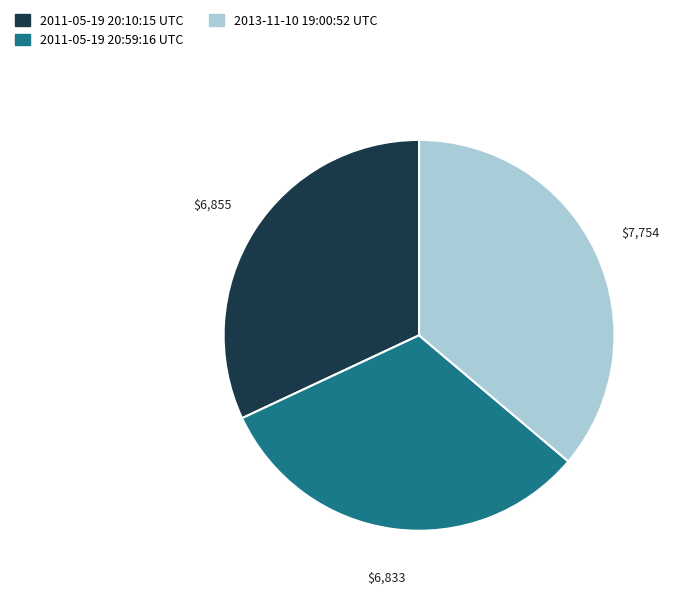

How many segments does this pie chart have?

3